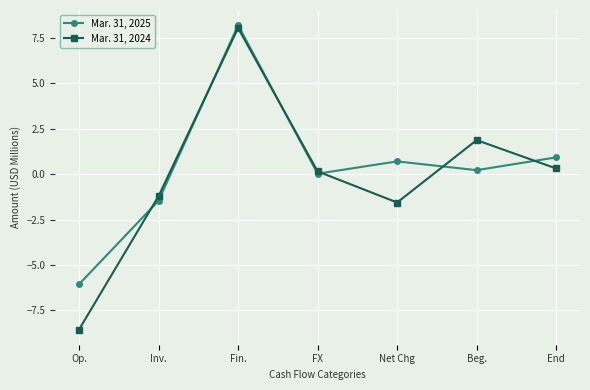

At which category is the sum across all series the highest?

Fin.